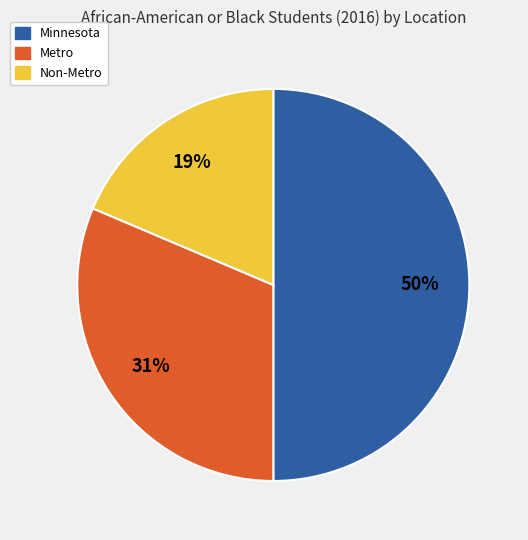

The Metro slice represents 16% of the pie. True or false?

False